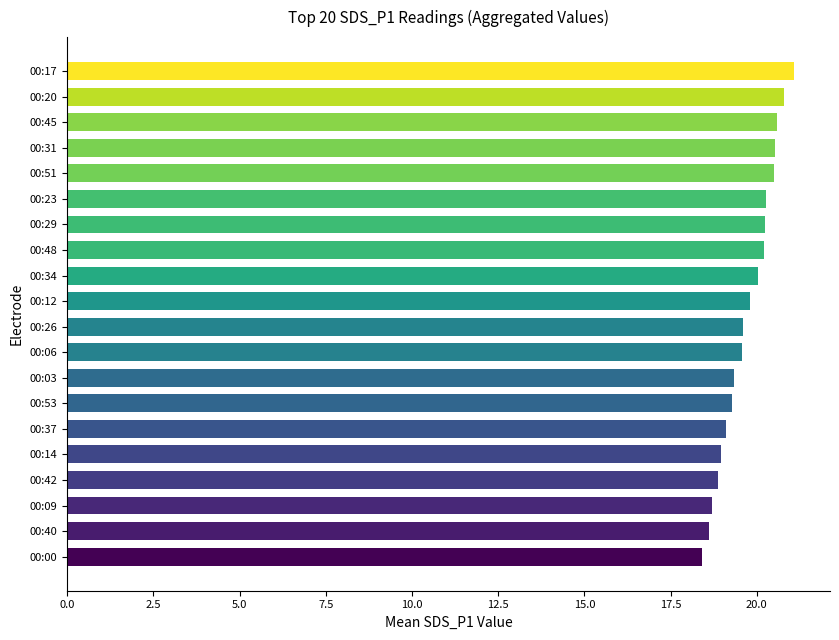

The chart shows a value of 13.7 at 00:51. True or false?

False